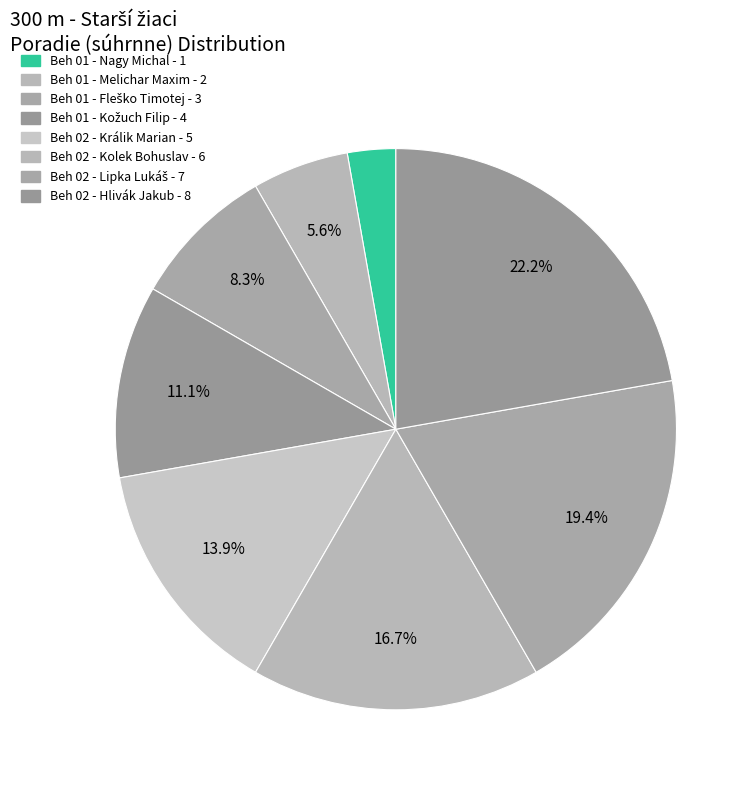

True or false: Beh 01 - Nagy Michal accounts for 3% of the total.

True